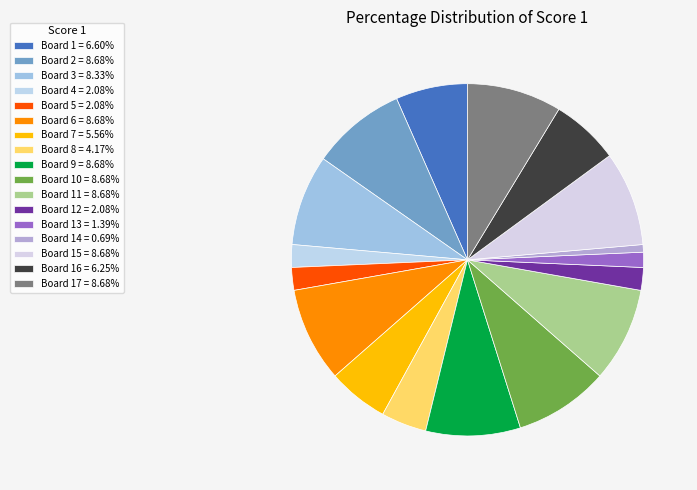

How many slices are in this pie chart?

17